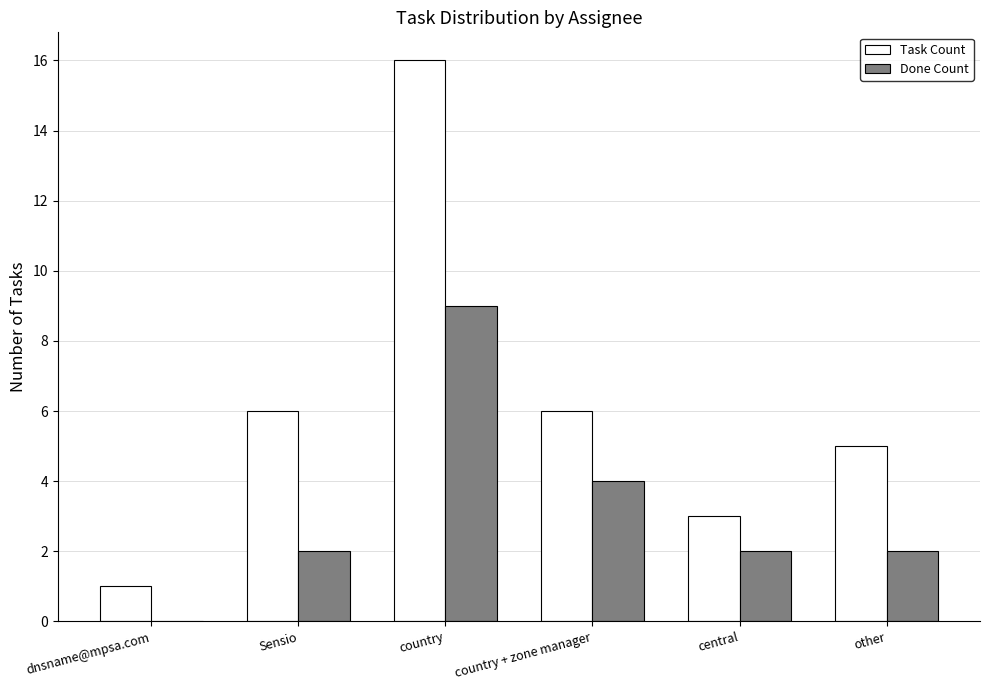

What is the total value across all series at other?

7